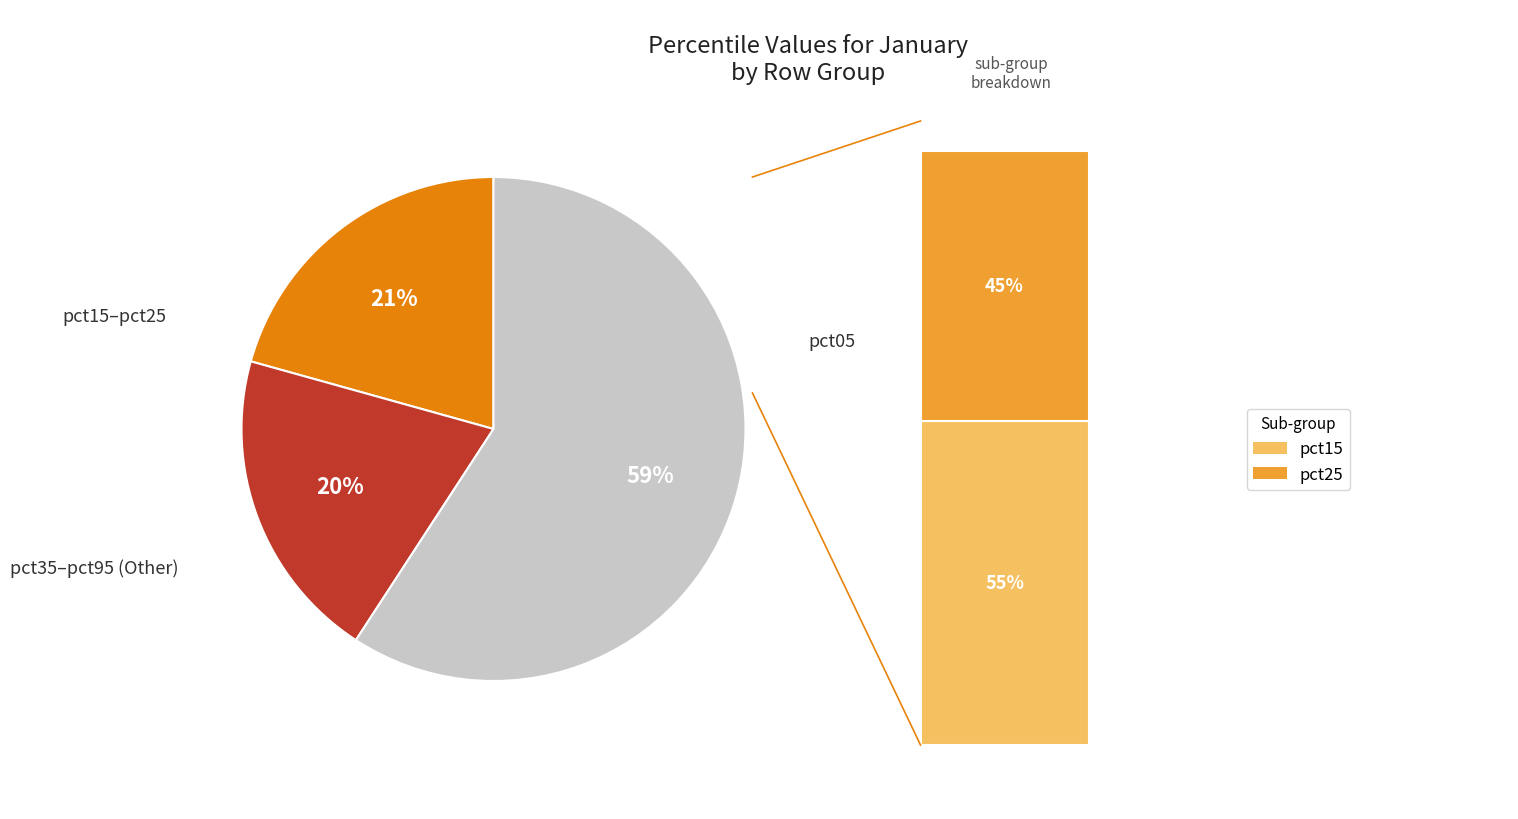

To the nearest percent, what is the difference between the largest and smallest slice percentages?

39%